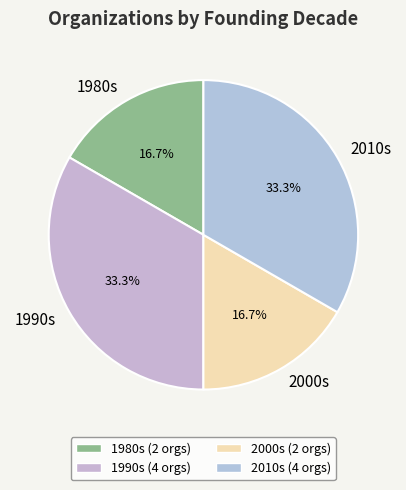

Is there any slice that represents more than half of the pie?

No